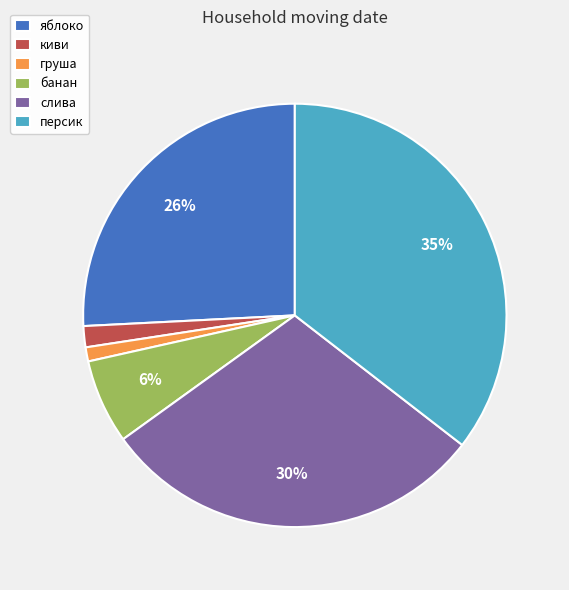

Between слива and груша, which is larger?

слива